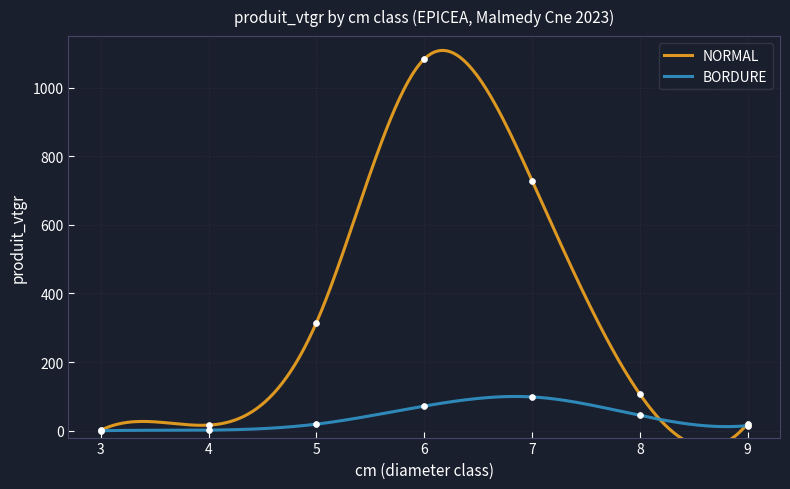

What are all the series names shown in the legend?

NORMAL, BORDURE